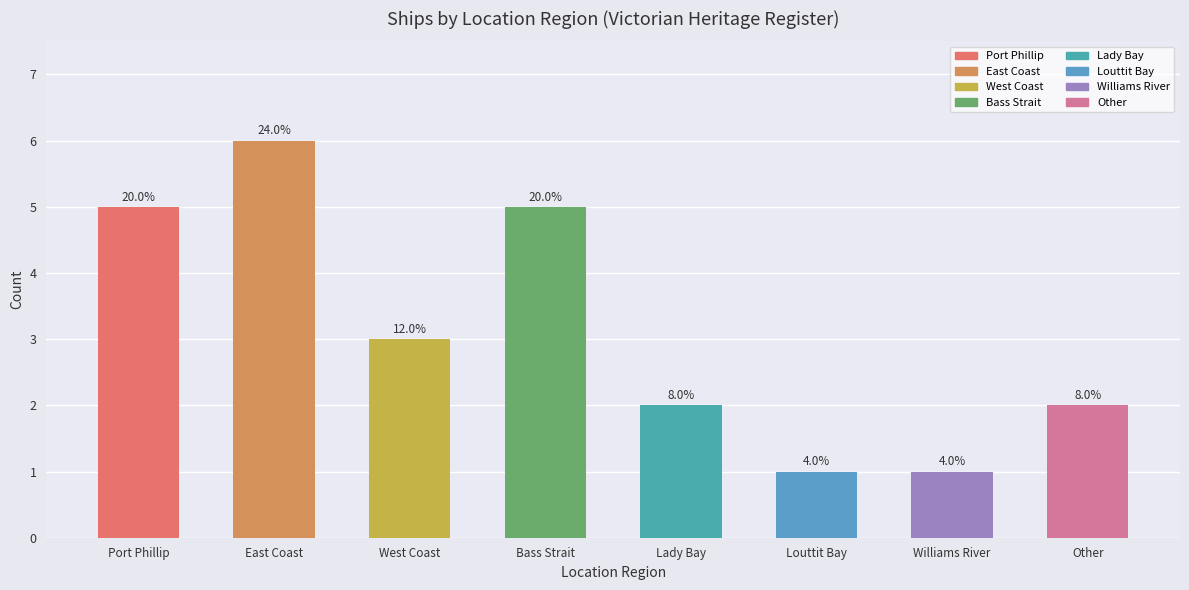

Rank the categories by value from lowest to highest.

Louttit Bay, Williams River, Lady Bay, Other, West Coast, Port Phillip, Bass Strait, East Coast